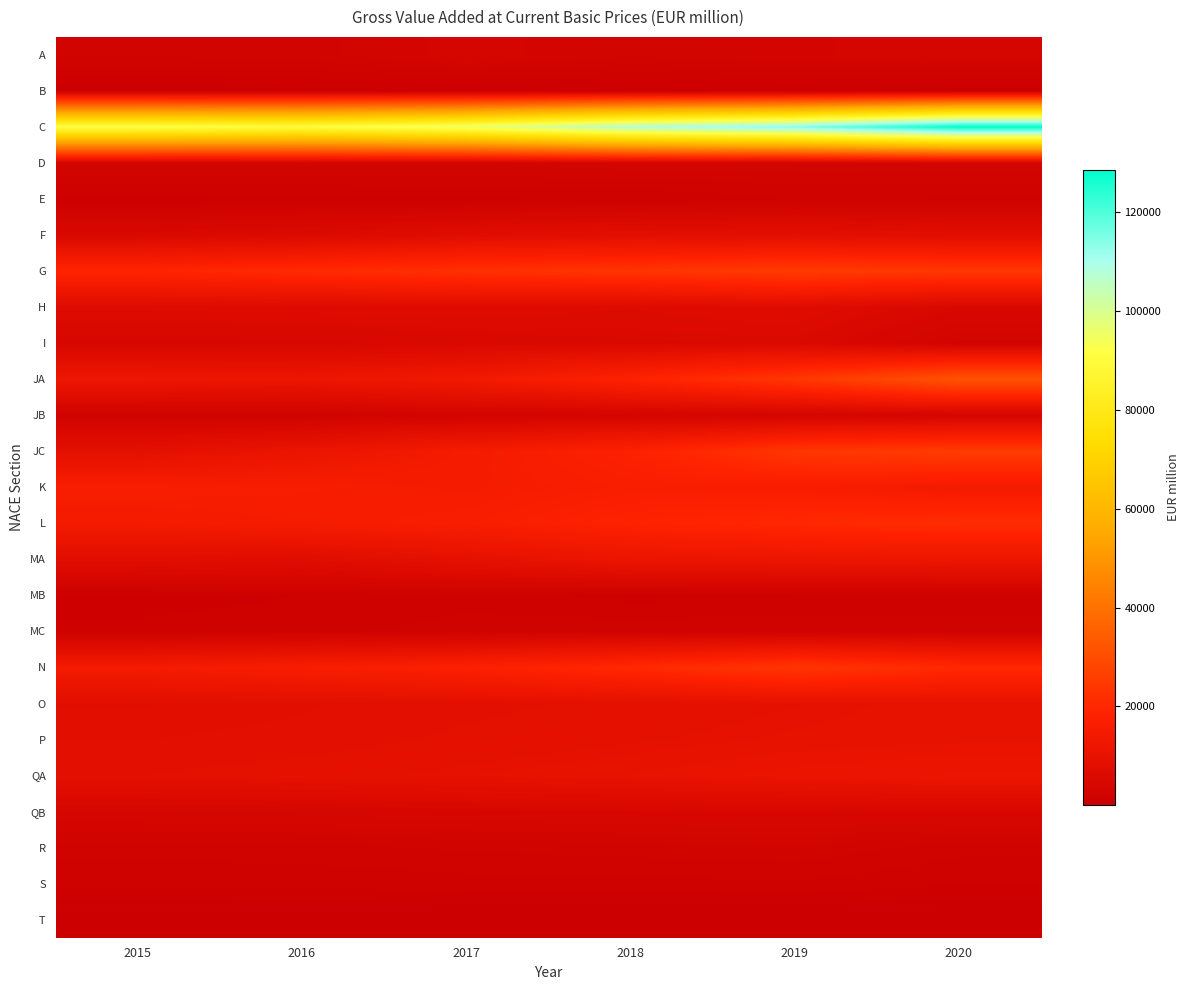

Reading left to right, what are all the values shown in this chart?

A: 2015=2355.2	2016=2558.4	2017=3501.9	2018=2897.5	2019=3219.1	2020=3465.7
B: 2015=397.9	2016=542.8	2017=606.6	2018=610.9	2019=509.7	2020=402.5
C: 2015=91726.5	2016=90058.5	2017=95441.2	2018=107677.3	2019=114126.1	2020=128700.9
D: 2015=2932.8	2016=2971.2	2017=2871.0	2018=3135.1	2019=3009.4	2020=3047.0
E: 2015=984.9	2016=1037.0	2017=1168.6	2018=1260.0	2019=1757.2	2020=1709.7
F: 2015=4951.0	2016=5790.8	2017=7361.8	2018=8064.3	2019=8415.8	2020=7657.0
G: 2015=19252.7	2016=20803.8	2017=22413.6	2018=23601.2	2019=25252.4	2020=24395.7
H: 2015=6490.1	2016=6636.4	2017=6792.4	2018=6337.2	2019=7015.6	2020=4711.2
I: 2015=4333.3	2016=4588.7	2017=5055.4	2018=5425.0	2019=5539.2	2020=2572.7
JA: 2015=12179.6	2016=11730.0	2017=13689.9	2018=18378.9	2019=24238.5	2020=31899.9
JB: 2015=1848.6	2016=1894.3	2017=2830.5	2018=3165.5	2019=3225.7	2020=3373.0
JC: 2015=8829.9	2016=11179.6	2017=14830.5	2018=18009.9	2019=24008.3	2020=25507.4
K: 2015=16434.1	2016=15951.4	2017=15184.1	2018=16478.3	2019=16013.0	2020=14677.1
L: 2015=14439.1	2016=15420.4	2017=16242.3	2018=18470.1	2019=20246.0	2020=21454.5
MA: 2015=7593.3	2016=7153.6	2017=9191.8	2018=11569.6	2019=11754.5	2020=11954.0
MB: 2015=972.4	2016=1273.0	2017=1616.2	2018=1057.5	2019=1254.1	2020=1257.6
MC: 2015=1458.6	2016=1654.8	2017=1962.5	2018=2208.8	2019=2156.3	2020=2147.0
N: 2015=14496.6	2016=16152.9	2017=17595.6	2018=20396.9	2019=23871.3	2020=20409.2
O: 2015=8018.4	2016=8257.4	2017=8596.2	2018=9002.6	2019=9533.4	2020=10119.2
P: 2015=8301.3	2016=8433.2	2017=8978.5	2018=9456.5	2019=9937.2	2020=10207.9
QA: 2015=8778.1	2016=9213.8	2017=9808.3	2018=10346.0	2019=11092.1	2020=11666.0
QB: 2015=3834.3	2016=3942.0	2017=4269.0	2018=4489.3	2019=4623.1	2020=4669.4
R: 2015=1997.6	2016=2027.4	2017=2359.9	2018=2516.2	2019=2676.8	2020=1946.3
S: 2015=1410.0	2016=1446.7	2017=1541.1	2018=1583.4	2019=1677.2	2020=1296.4
T: 2015=82.0	2016=90.1	2017=124.8	2018=147.8	2019=147.7	2020=16.1